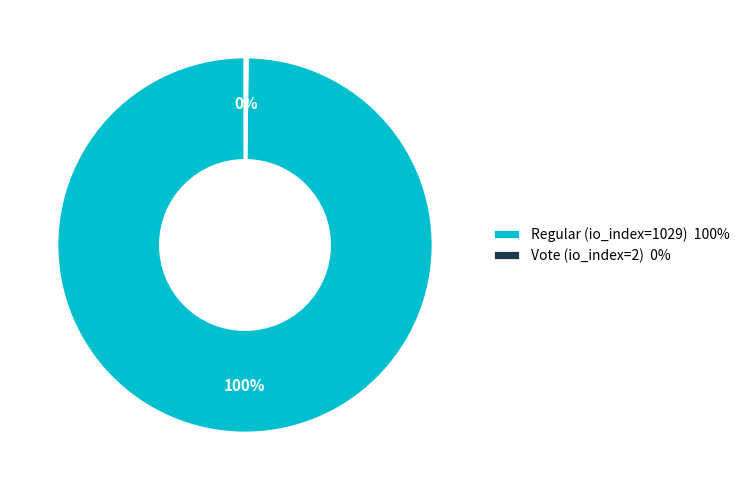

To the nearest percent, what is the difference between the largest and smallest slice percentages?

100%